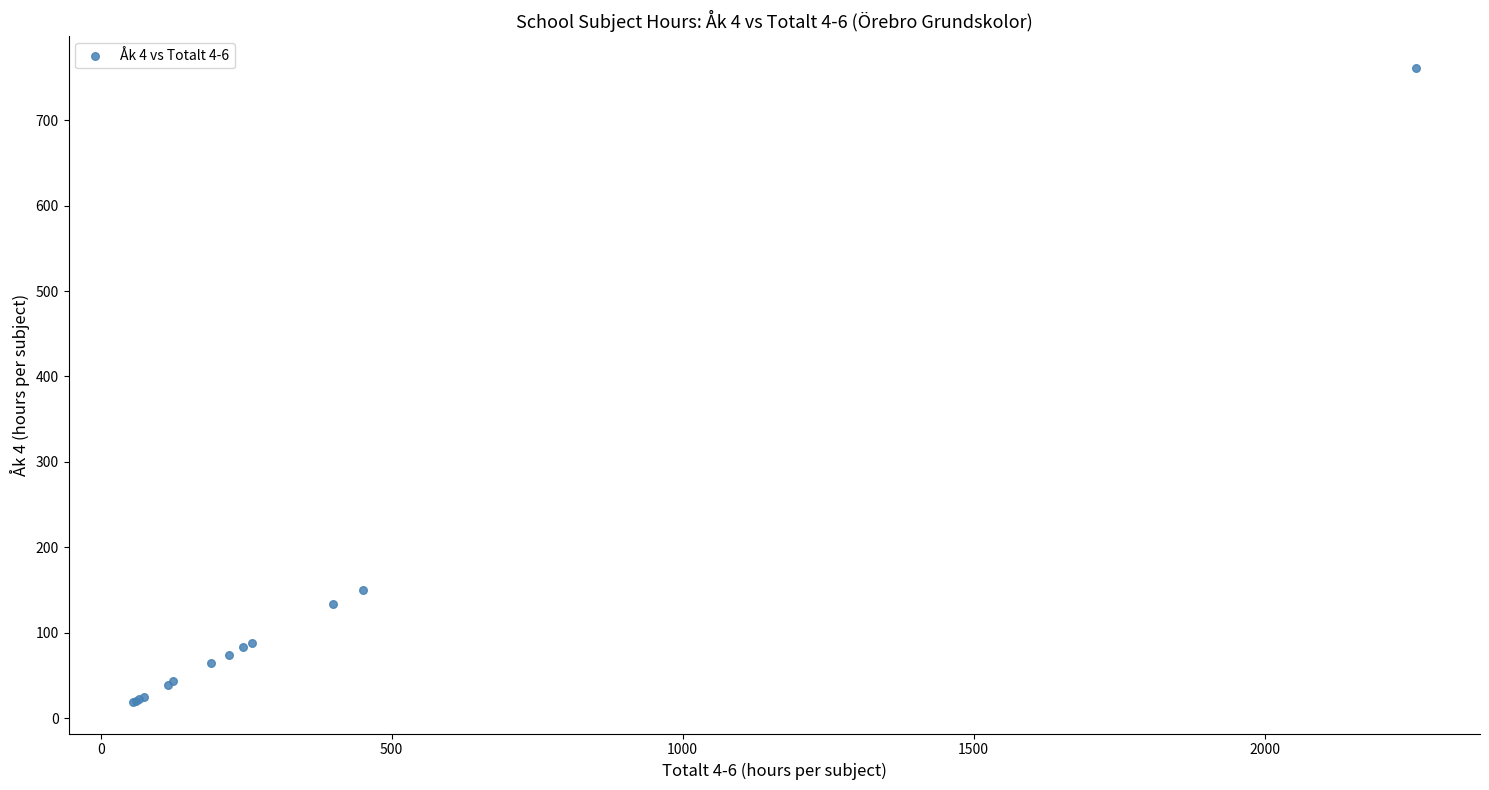

What Y value in the scatter plot is closest to 390?

150